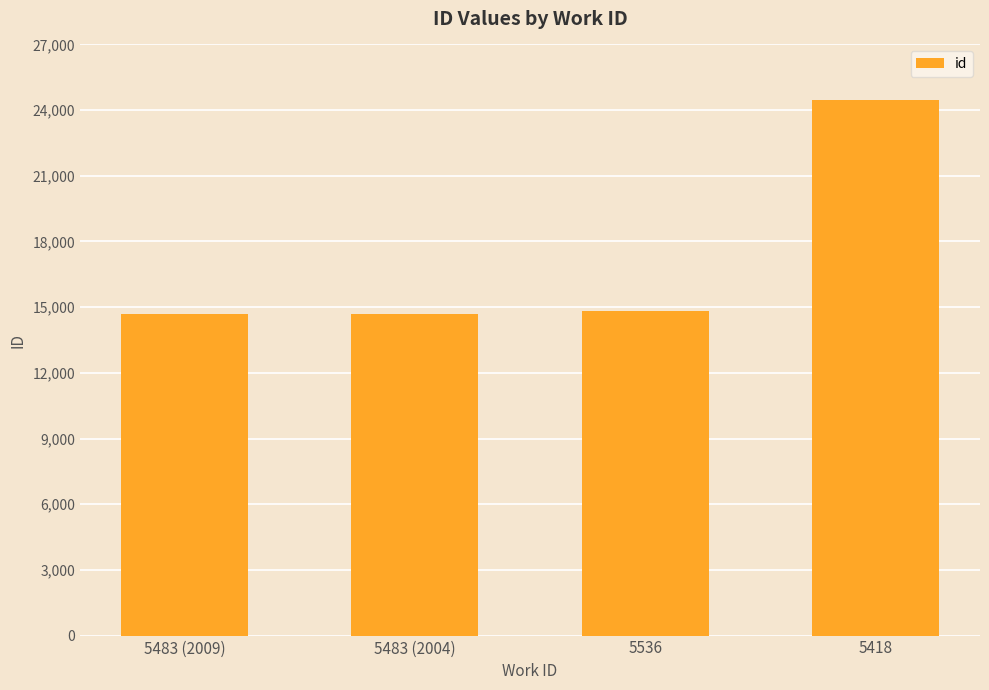

What is the value of the 2nd bar from the left?

14702